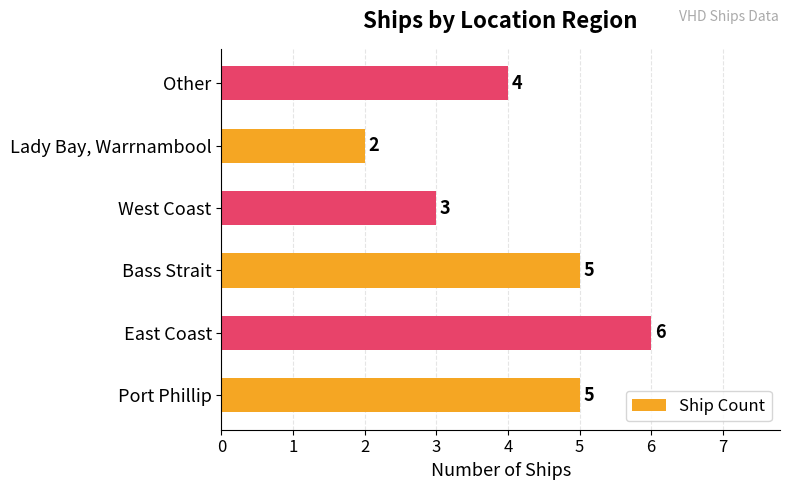

At which category does the chart reach its minimum across all series?

Lady Bay, Warrnambool